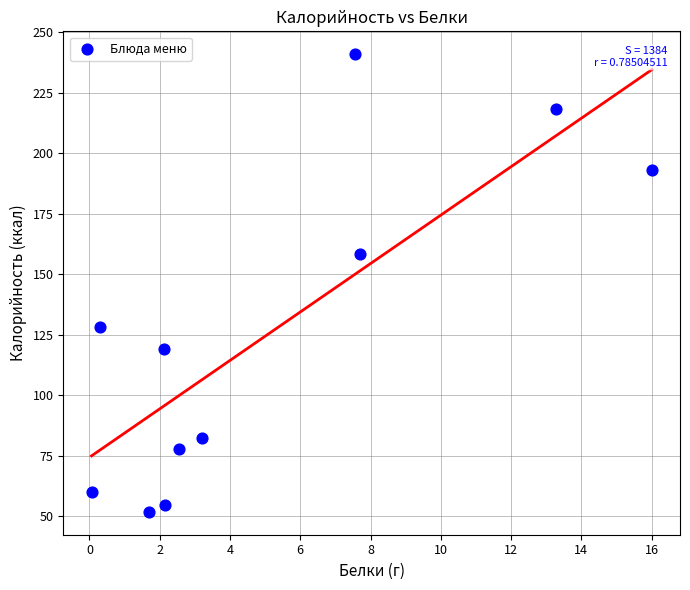

What Y value in the scatter plot is closest to 146?

158.2